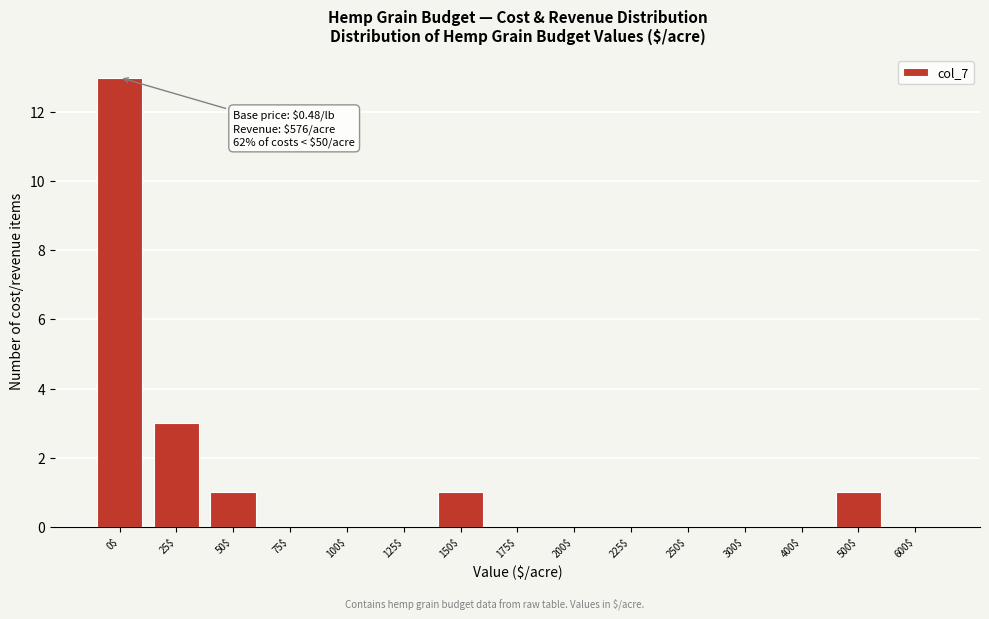

What is the greatest value displayed?

13